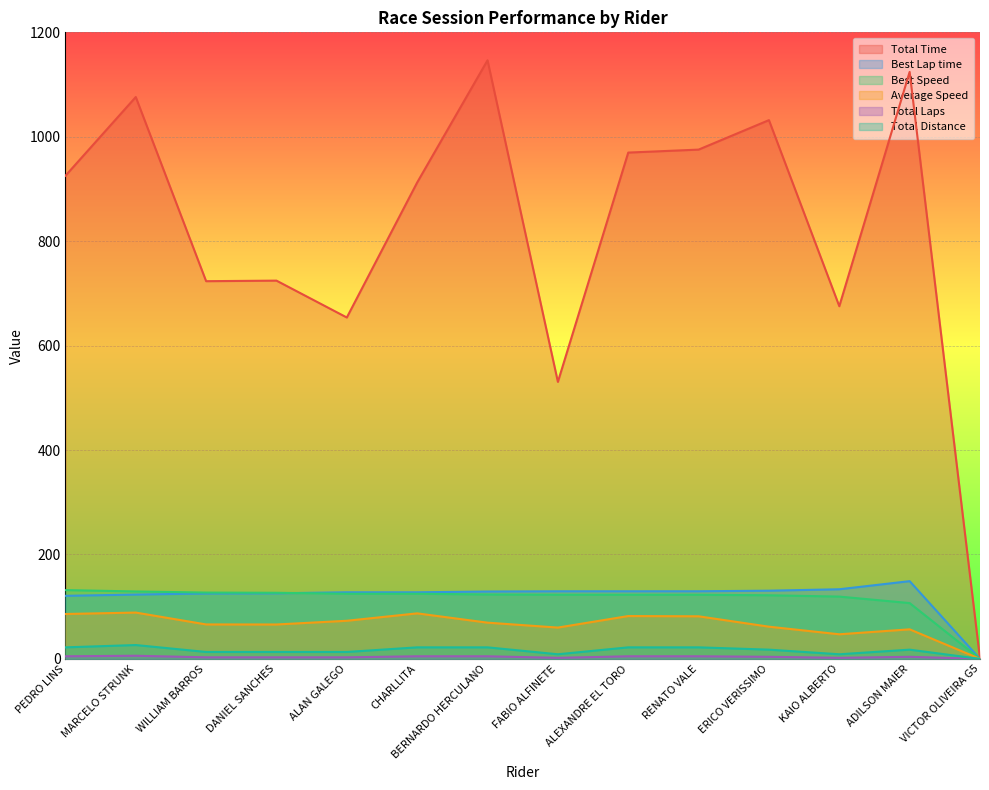

How many categories are shown in the chart?

14